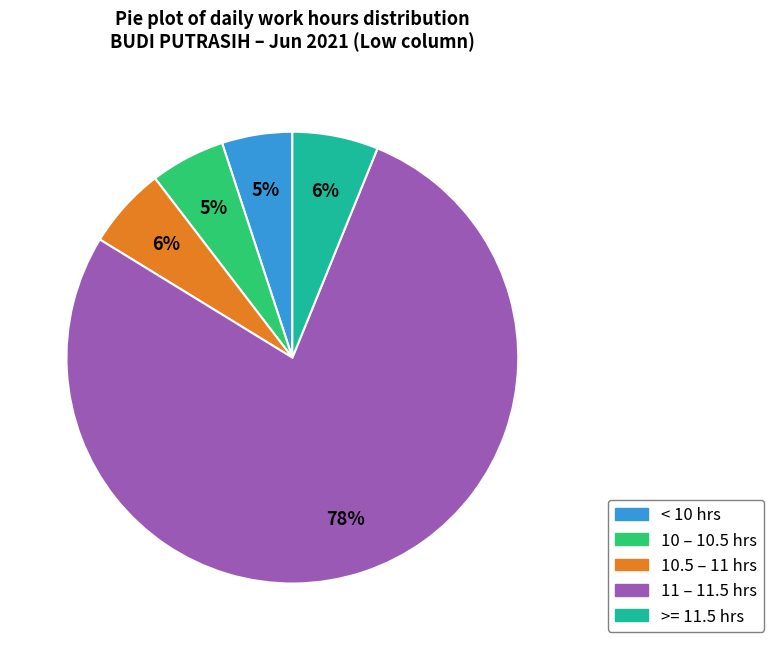

Is there any slice that represents more than half of the pie?

Yes